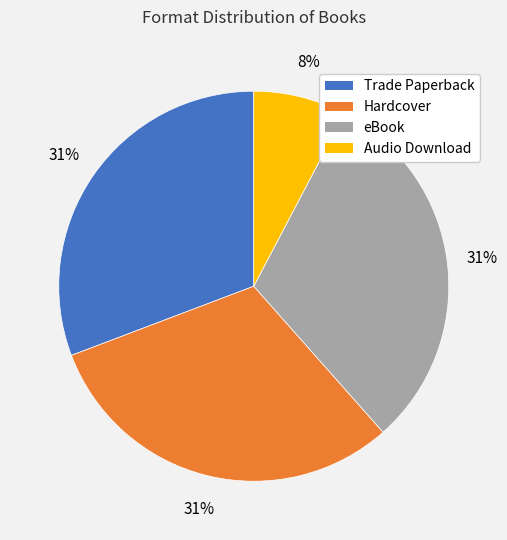

What percentage is the eBook slice, to the nearest percent?

31%